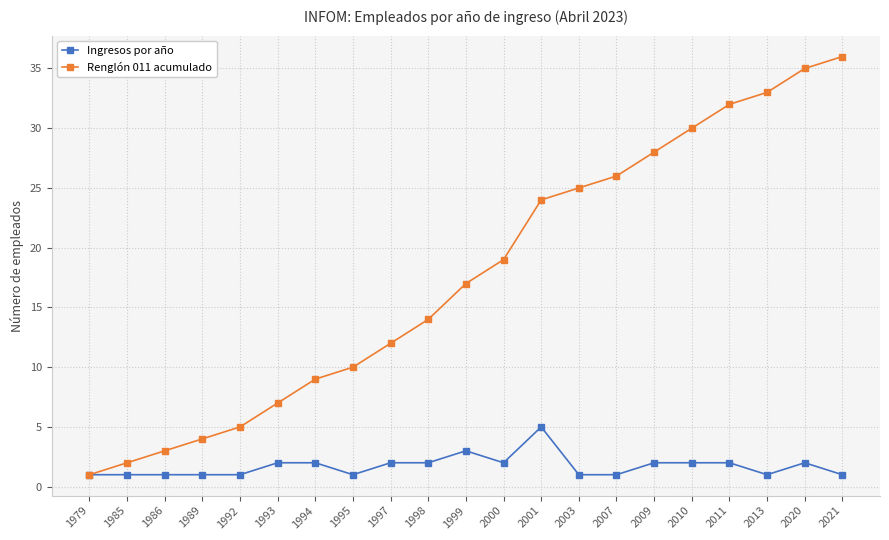

What is the spread (max minus min) of values at 1994?

7